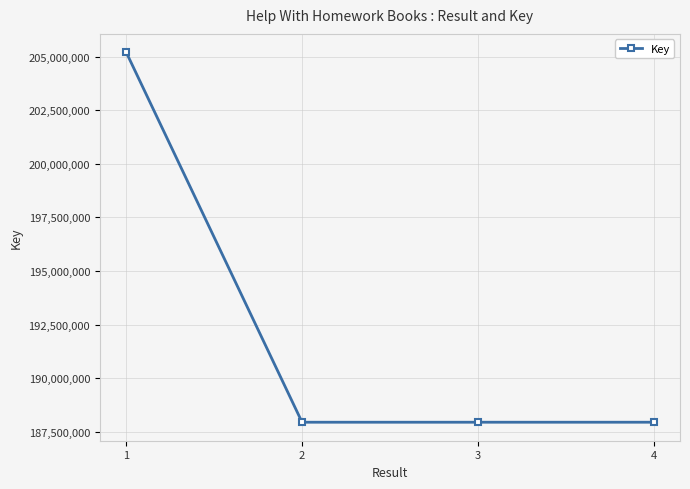

True or false: the data shows 205197995 at 1.

True